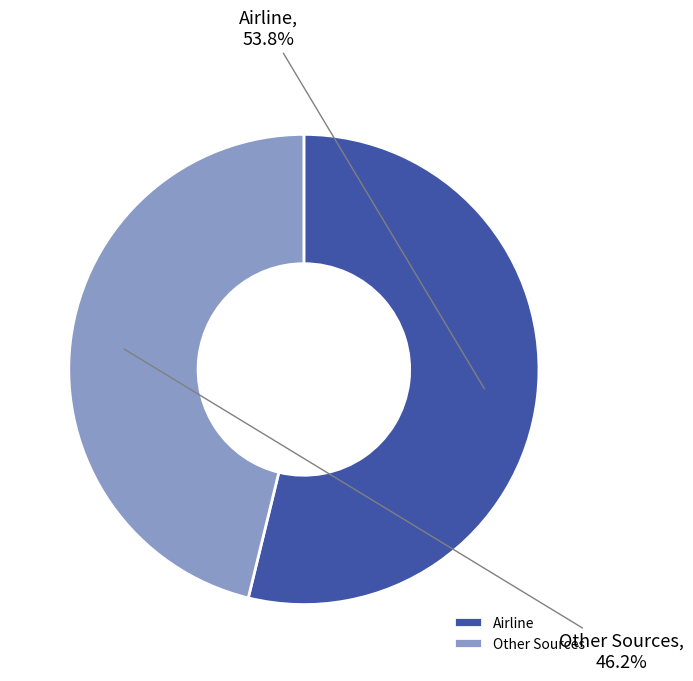

Which has a higher value, Other Sources or Airline?

Airline